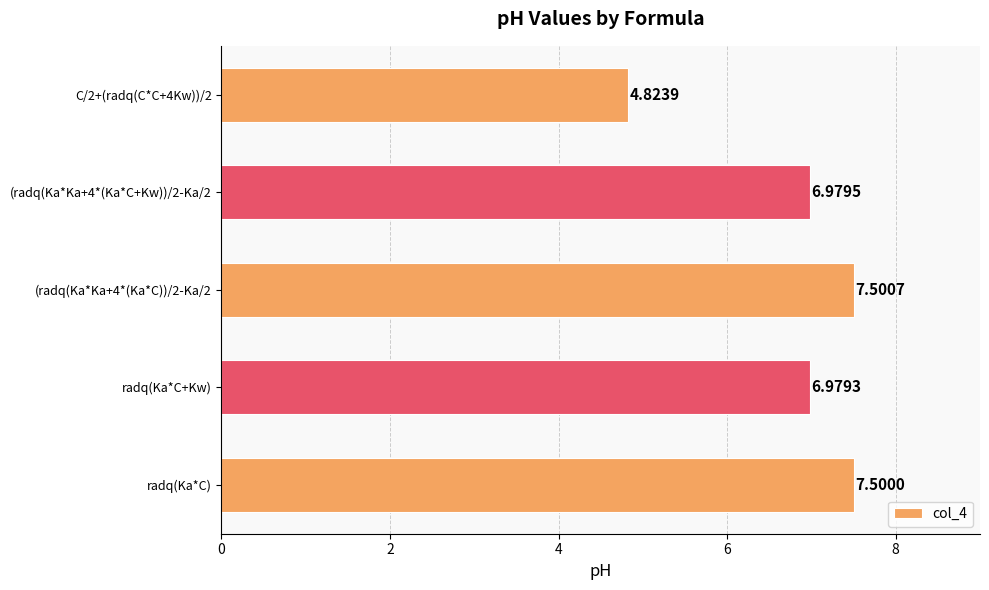

How many series are shown in this chart?

1